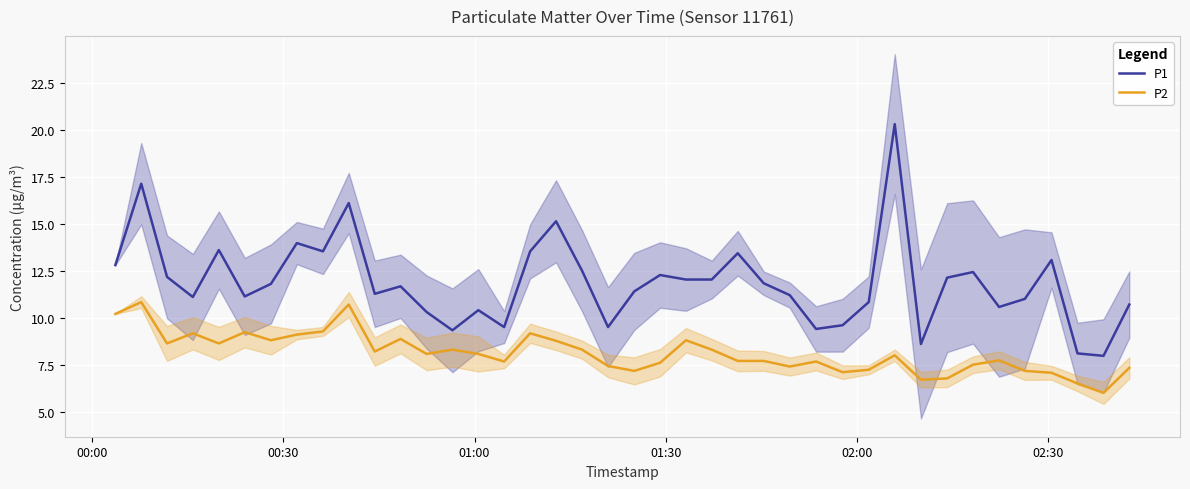

How many values in the P2 series exceed 8?

20